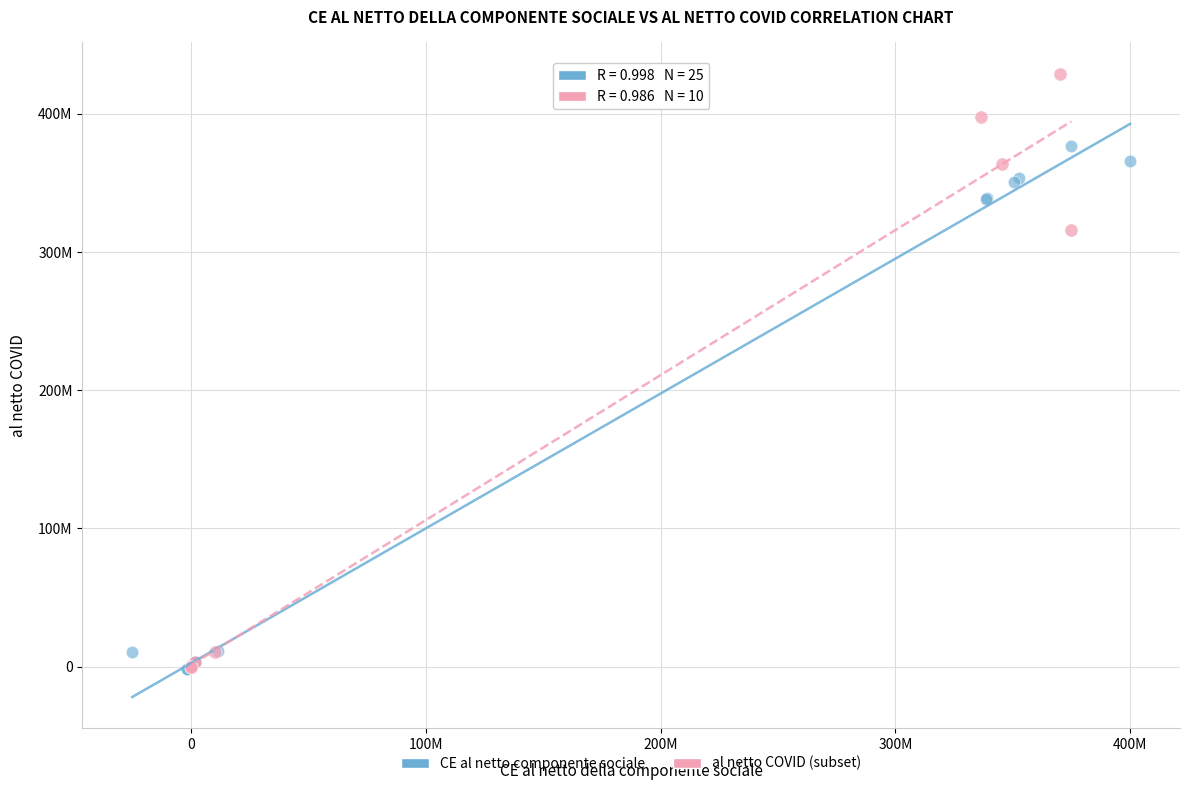

What are all the series names shown in the legend?

CE al netto componente sociale, al netto COVID (subset)